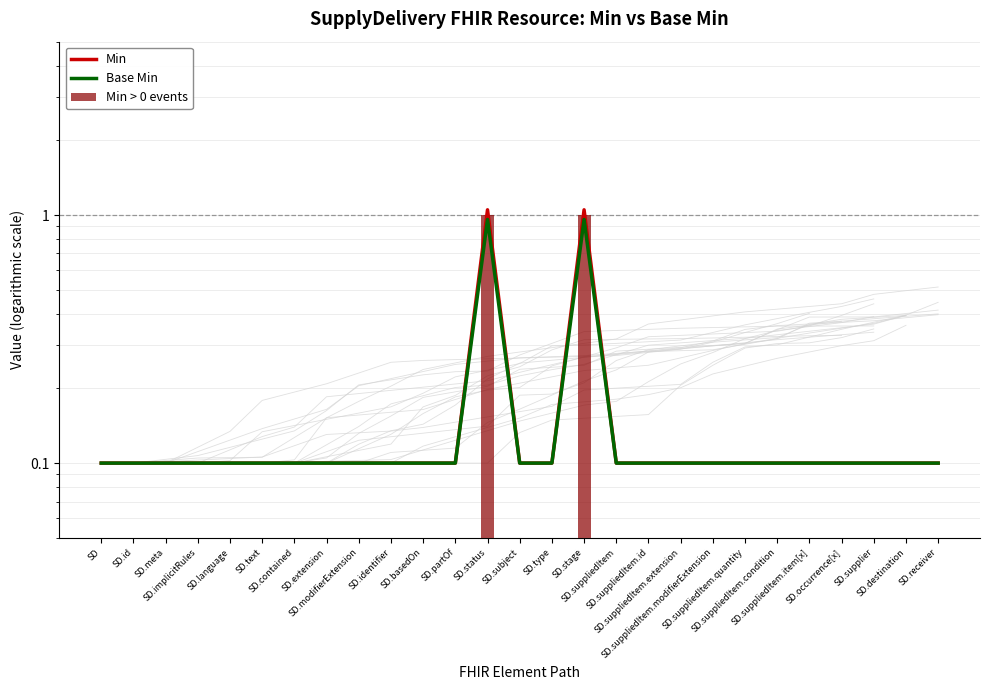

Is the value of Base Min at SD.type greater than the value of Min at SD.suppliedItem.item[x]?

No